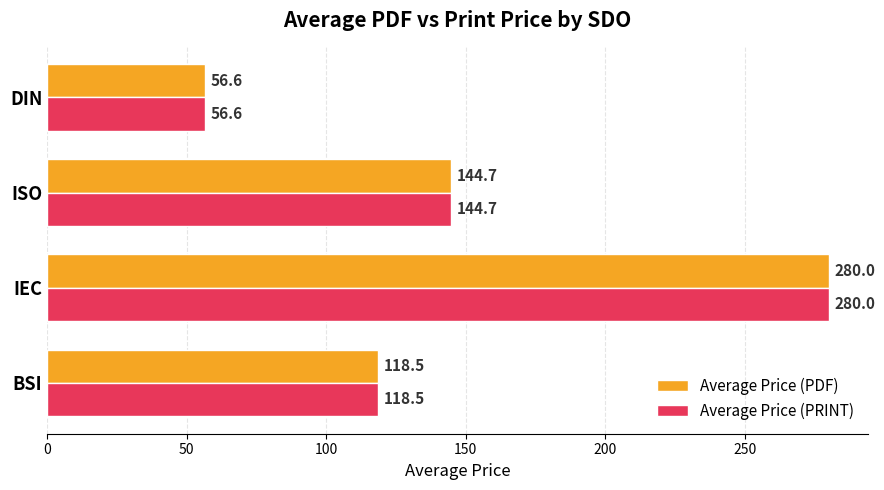

What is the sum of the Average Price (PDF) values at DIN and ISO?

201.3